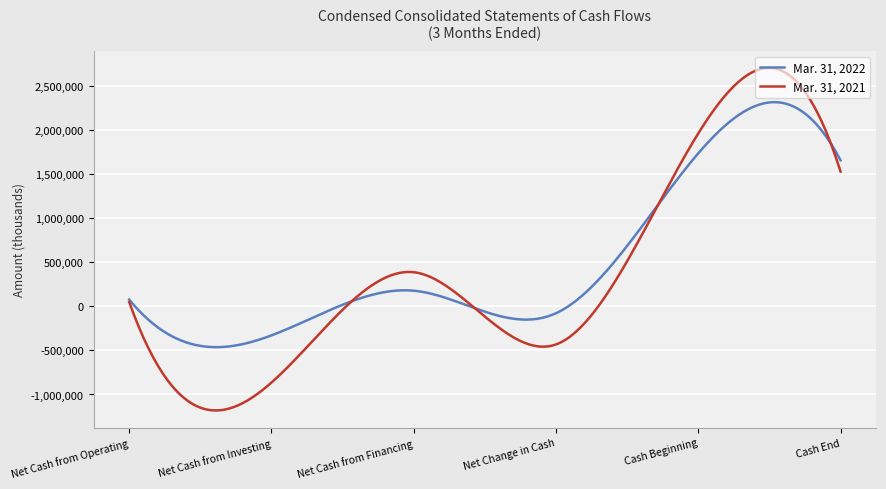

Rank the series by their maximum value, from highest to lowest.

Mar. 31, 2021, Mar. 31, 2022